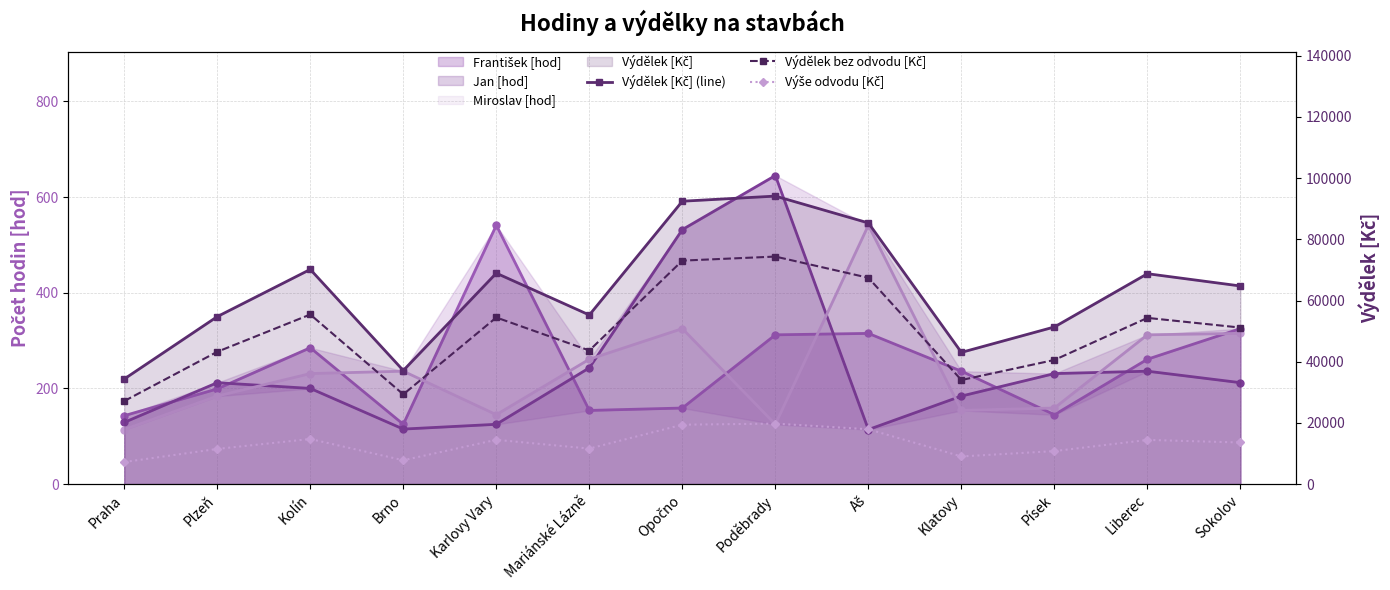

What is the value of the Výdělek bez odvodu [Kč] point at the 10th from the left?

34009.5